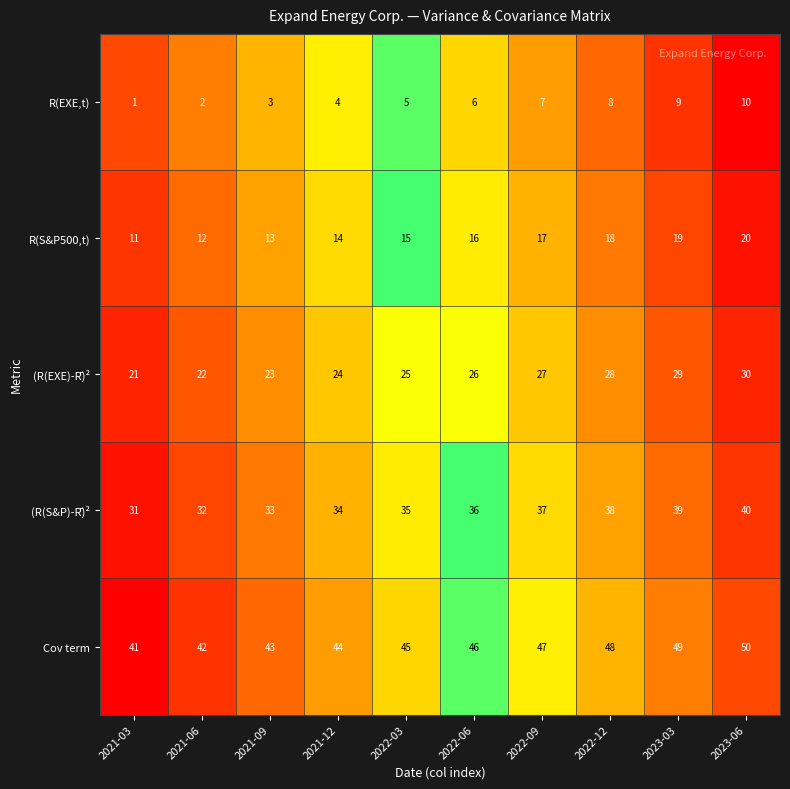

What is the lowest value of the Cov term series?

41